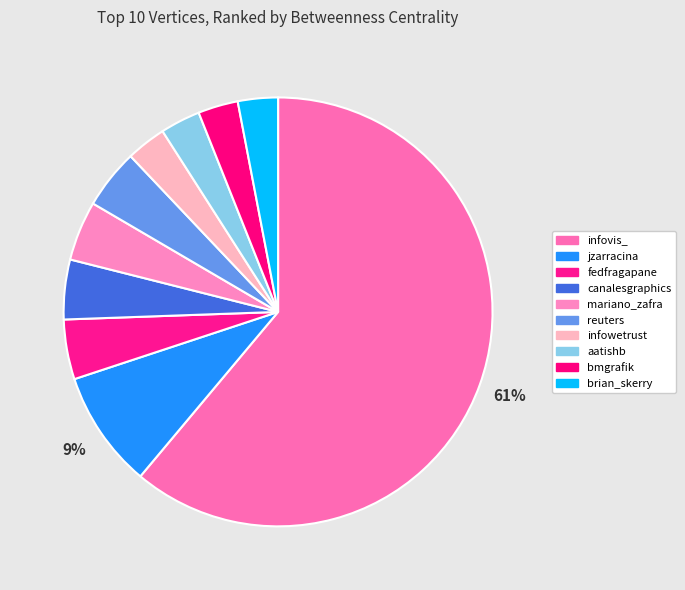

What is the largest slice in the pie chart?

infovis_